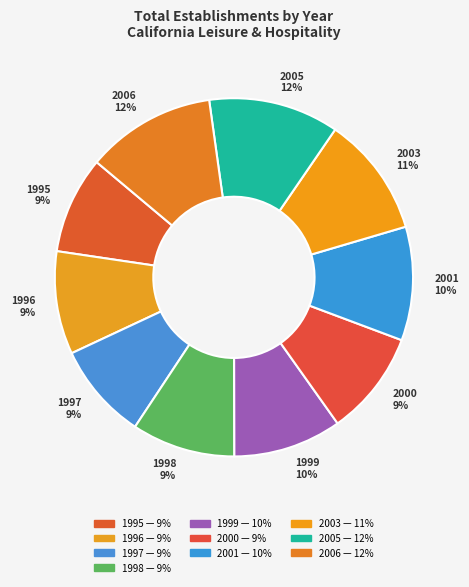

To the nearest percent, what is the difference between the 2006 12% and 1997 9% slice percentages?

3%